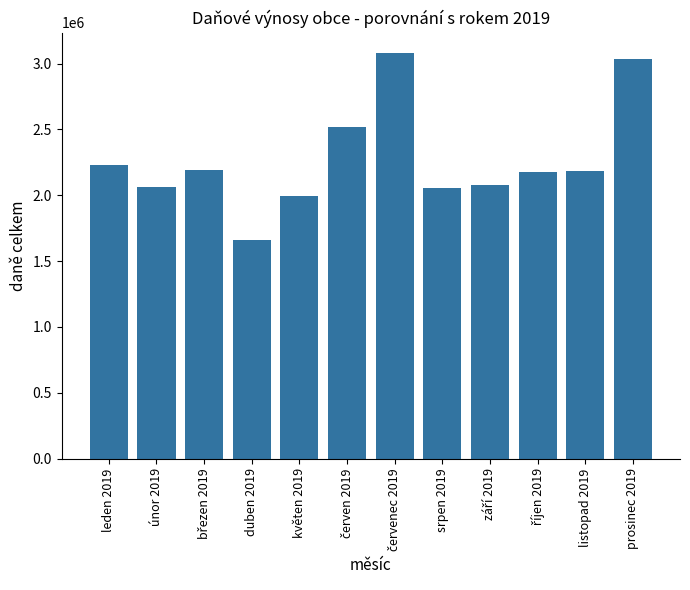

At which label is the value closest to 2371475?

leden 2019